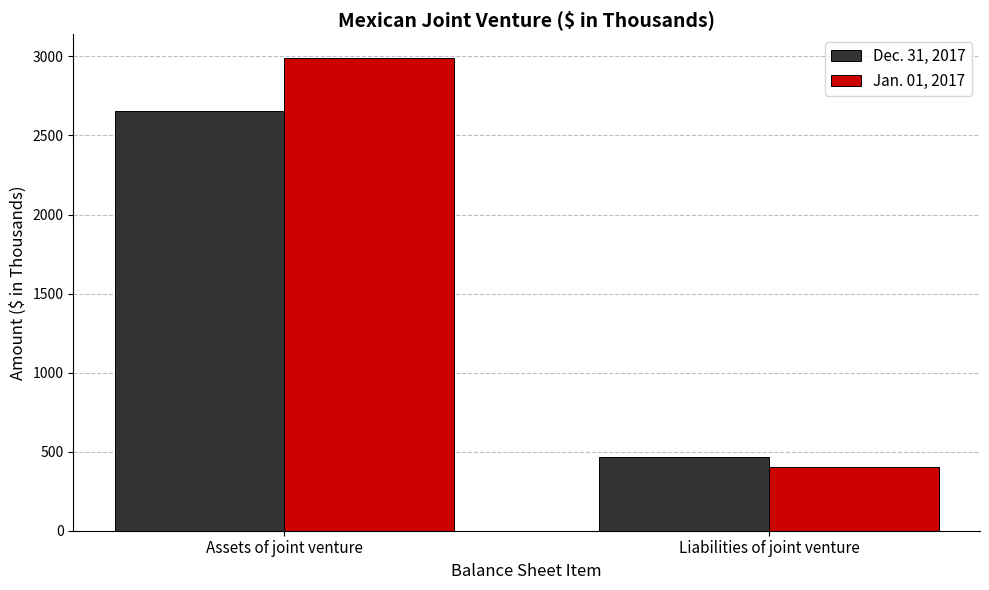

The value of Dec. 31, 2017 at Liabilities of joint venture is 465. True or false?

True